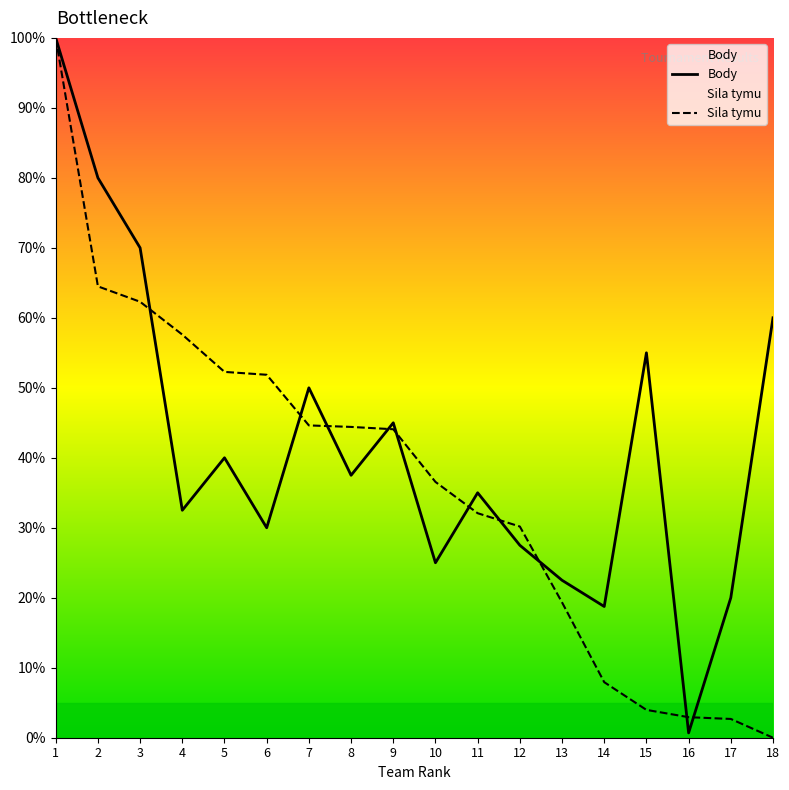

How many distinct data groups are displayed?

2